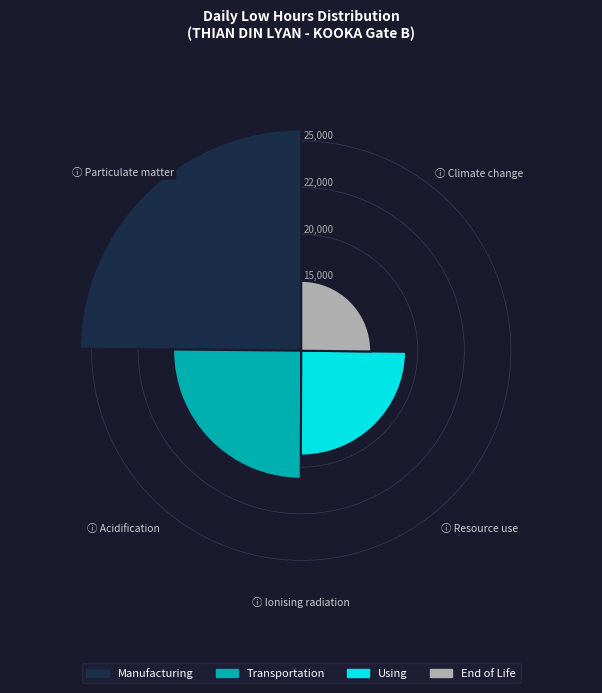

Is there a majority slice in this chart?

No